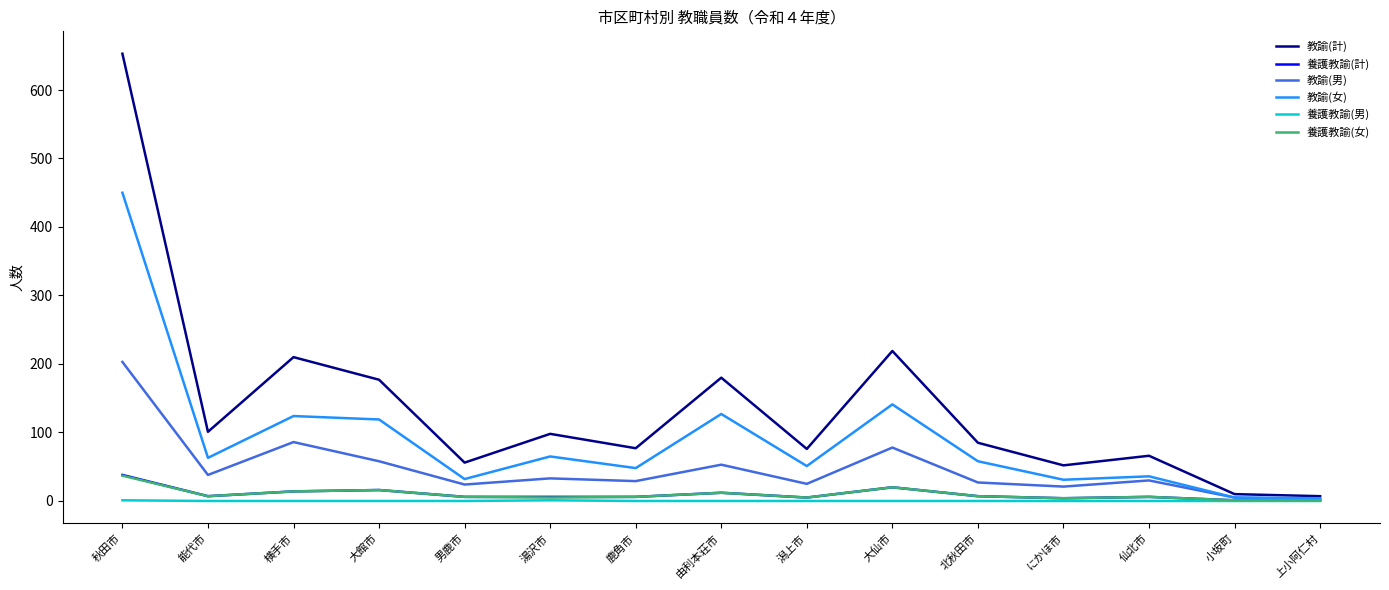

What is the maximum value shown in the chart?

653